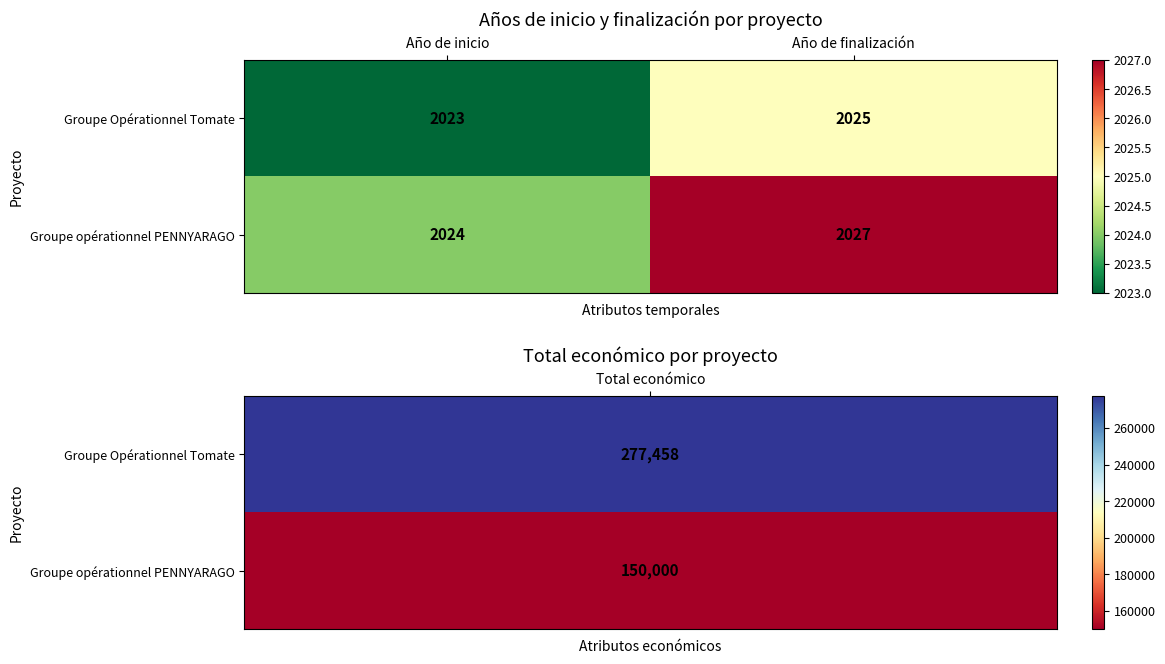

Read the Groupe Opérationnel Tomate value at Año de finalización.

2025